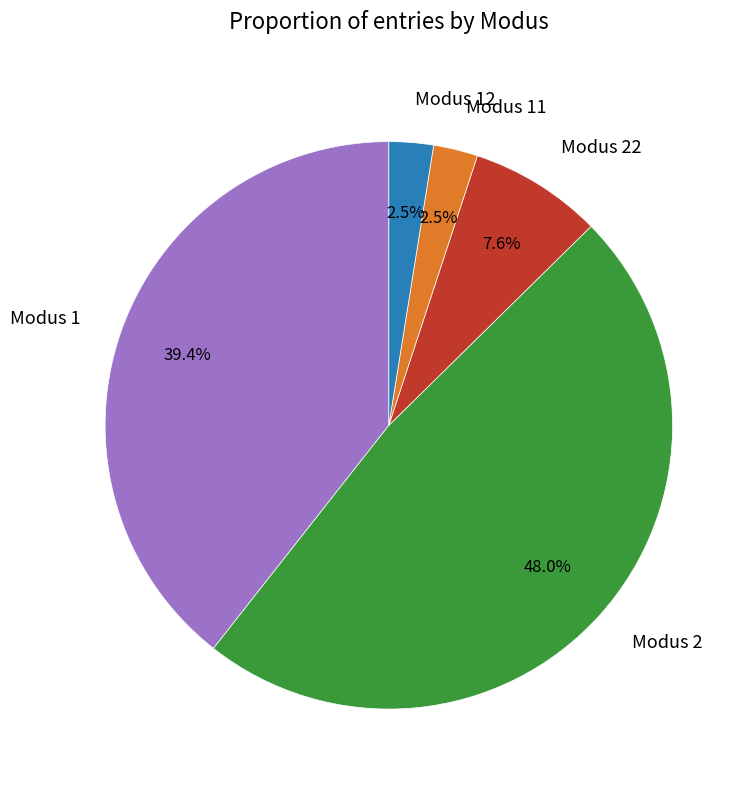

To the nearest percent, what is the combined percentage of Modus 2 and Modus 22?

56%